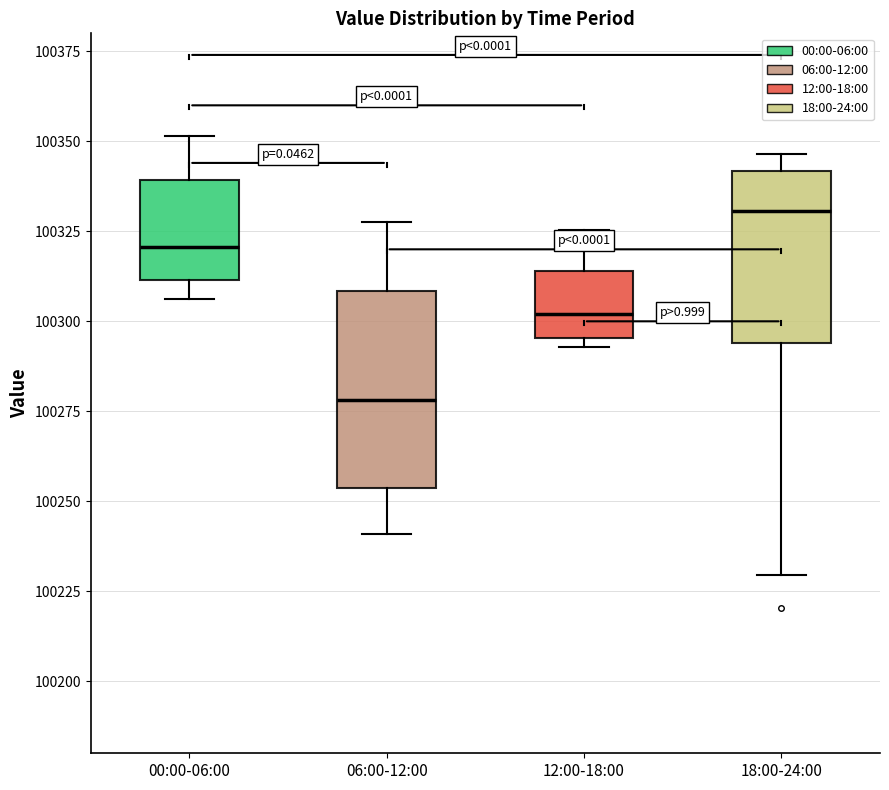

Where does the median line of the box for 00:00-06:00 sit on the y-axis? The values are not printed on the chart, so give them approximately, as read against the axis.

100320